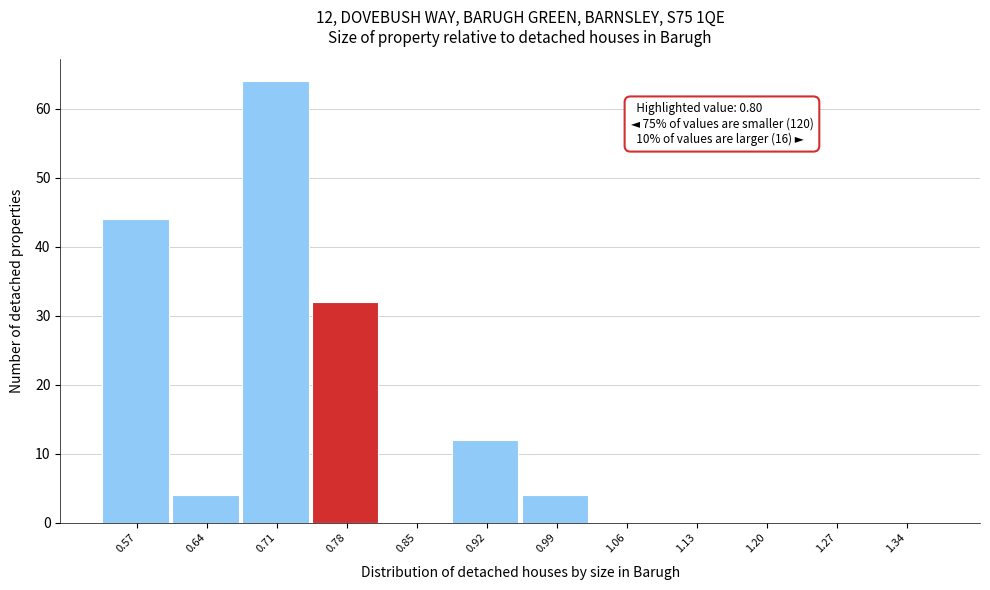

Over which range of the x-axis is the bar tallest?

0.675 to 0.745